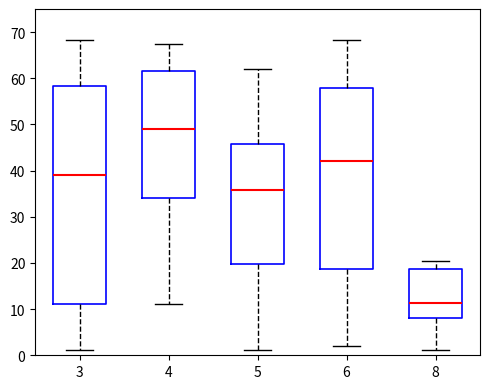

Reading left to right, read every box against the y-axis: the position of its median line, the range the box covers, and the ends of its whiskers. The values are not printed on the chart, so give them approximately, as read against the axis.

3: median 39, box 11 to 58, whiskers 1 to 68
4: median 49, box 34 to 62, whiskers 11 to 67
5: median 36, box 20 to 46, whiskers 1 to 62
6: median 42, box 19 to 58, whiskers 2 to 68
8: median 11, box 8 to 19, whiskers 1 to 20